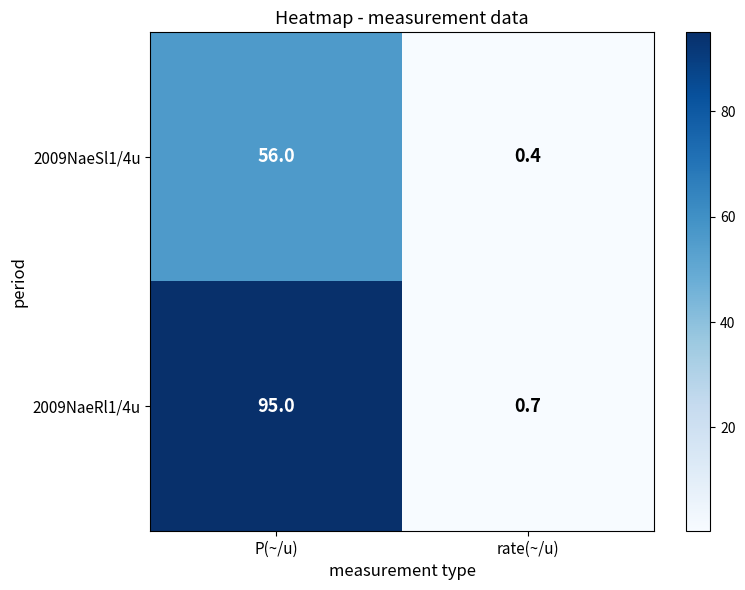

At P(~/u), list the series in order from largest to smallest.

2009NaeRl1/4u, 2009NaeSl1/4u